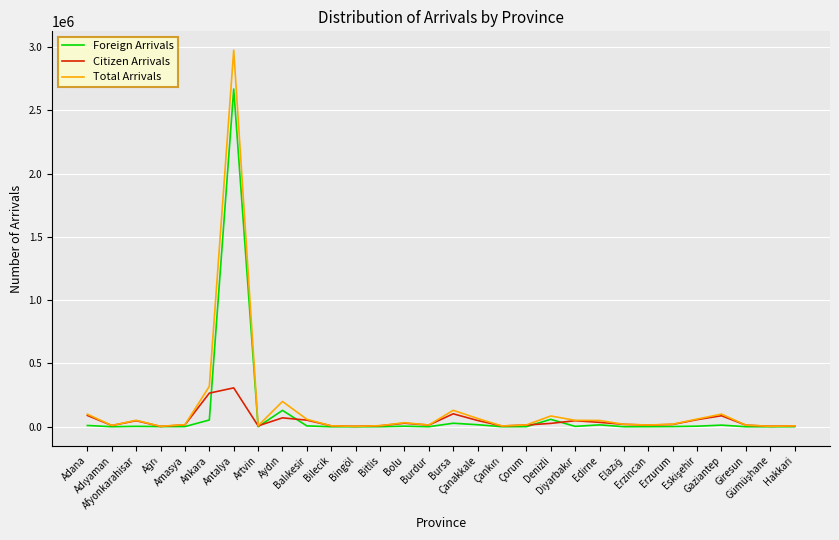

What is the difference between the maximum and minimum values in the Citizen Arrivals series?

304851